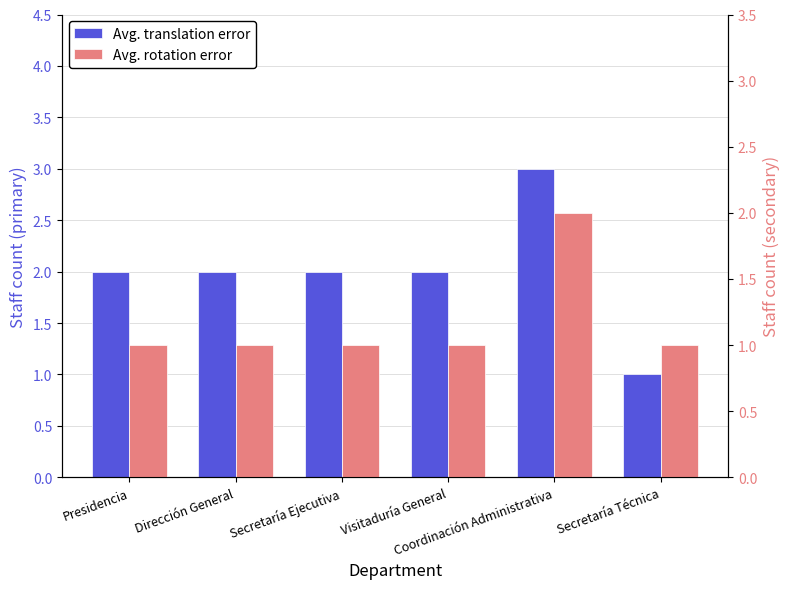

What is the value of the Avg. translation error bar at the 6th from the left?

1